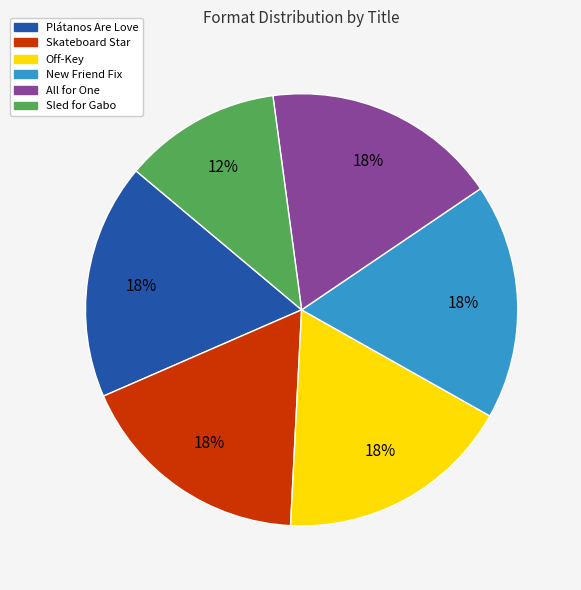

Is it true that All for One is 10% of the pie?

False